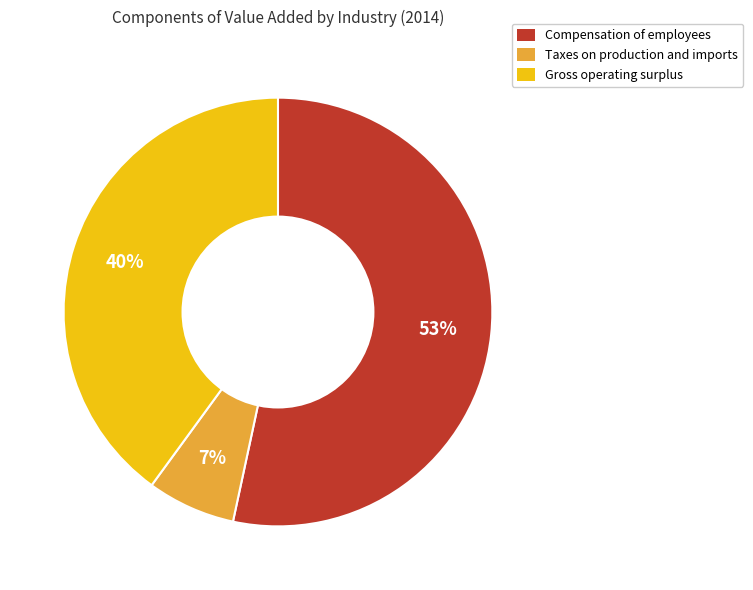

Is it true that Taxes on production and imports is 7% of the pie?

True